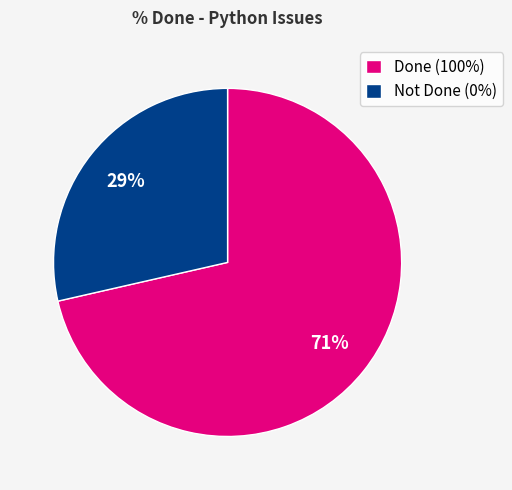

The Not Done (0%) slice represents 29% of the pie. True or false?

True